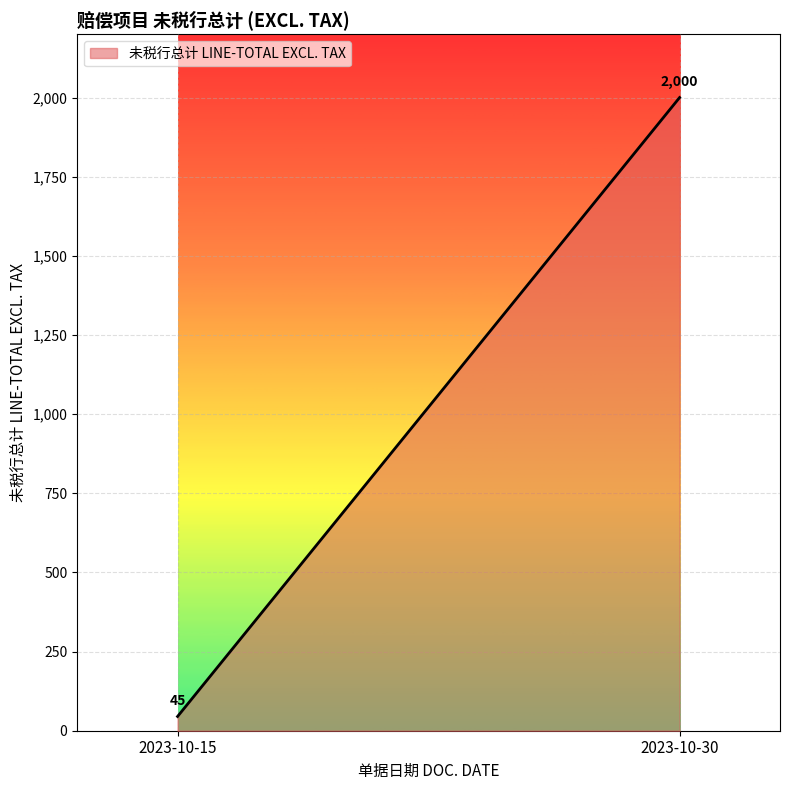

Rank the categories by value from highest to lowest.

2023-10-30, 2023-10-15